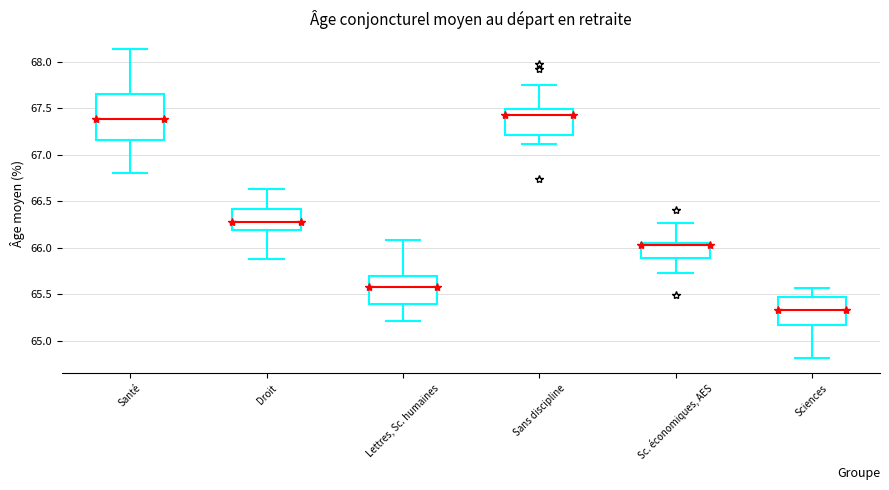

Comparing the boxes themselves (not the whiskers), which one is the tallest?

Santé